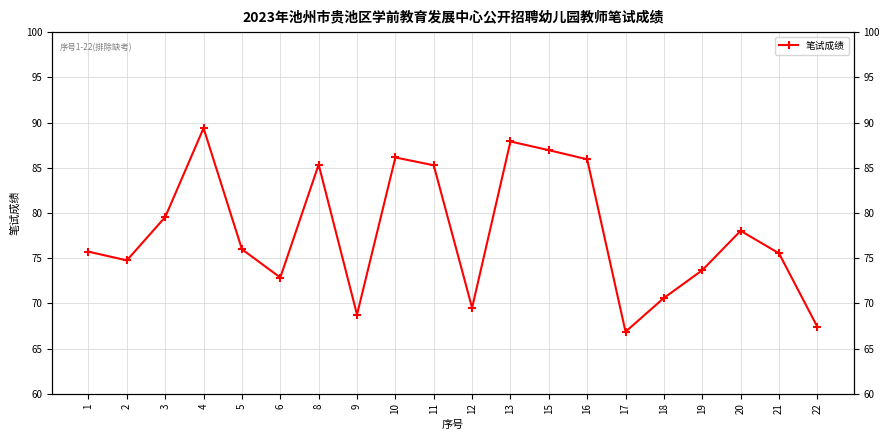

Where does the data first go above 75?

1